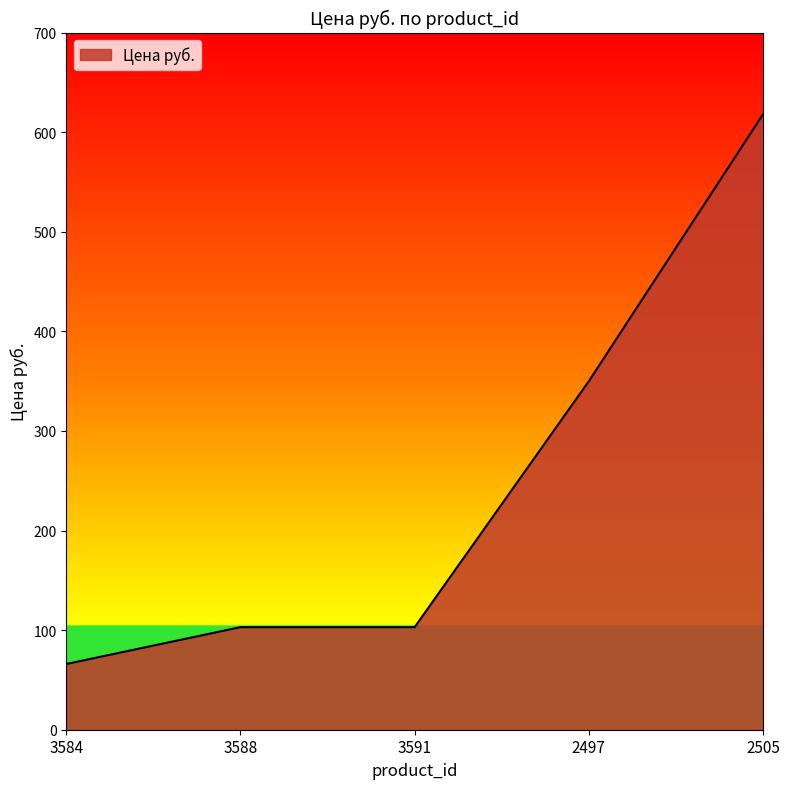

Does the chart have visible grid lines?

No